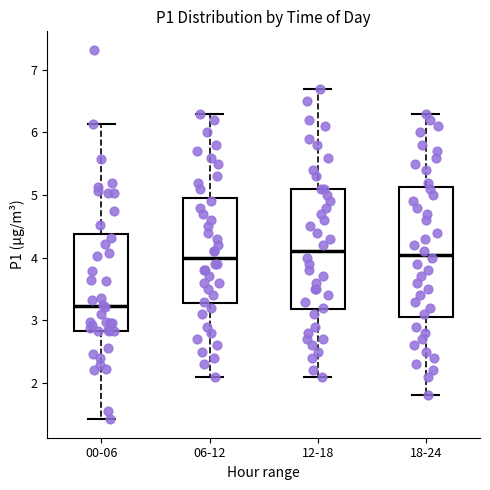

Reading left to right, read every box against the y-axis: the position of its median line, the range the box covers, and the ends of its whiskers. The values are not printed on the chart, so give them approximately, as read against the axis.

00-06: median 3.2, box 2.8 to 4.4, whiskers 1.4 to 6.1
06-12: median 4.0, box 3.3 to 5.0, whiskers 2.1 to 6.3
12-18: median 4.1, box 3.2 to 5.1, whiskers 2.1 to 6.7
18-24: median 4.1, box 3.1 to 5.1, whiskers 1.8 to 6.3